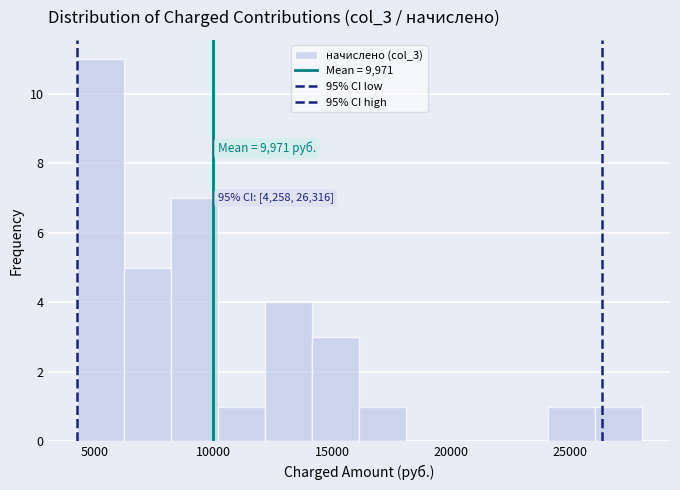

Around what value on the x-axis is the tallest bar? Give the approximate position of its centre, as read against the axis.

5000